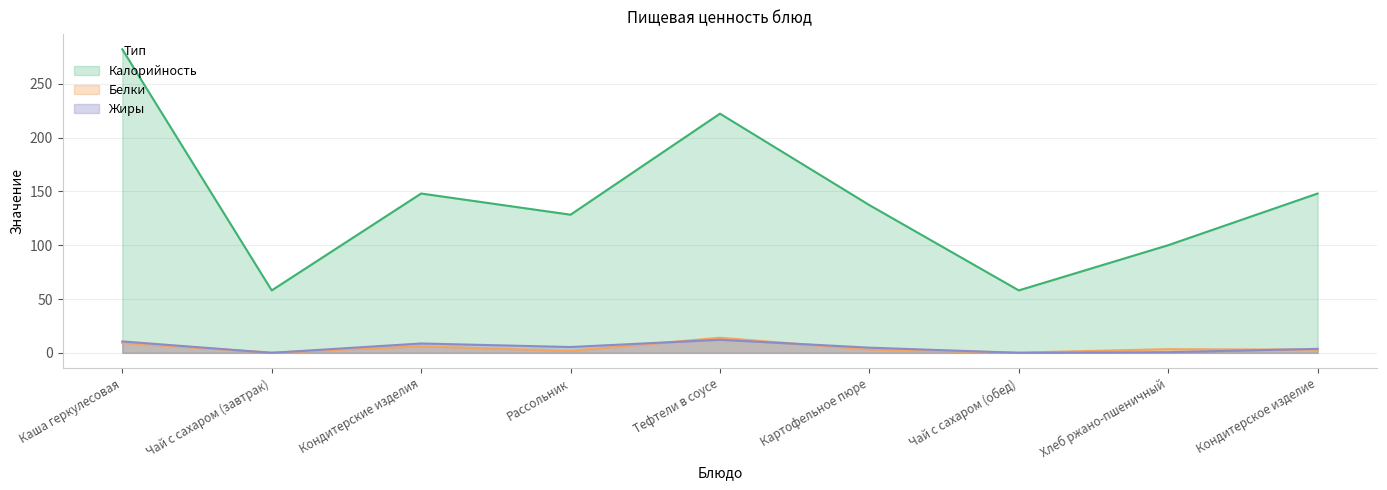

What is the total value across all series at Чай с сахаром (обед)?

58.2